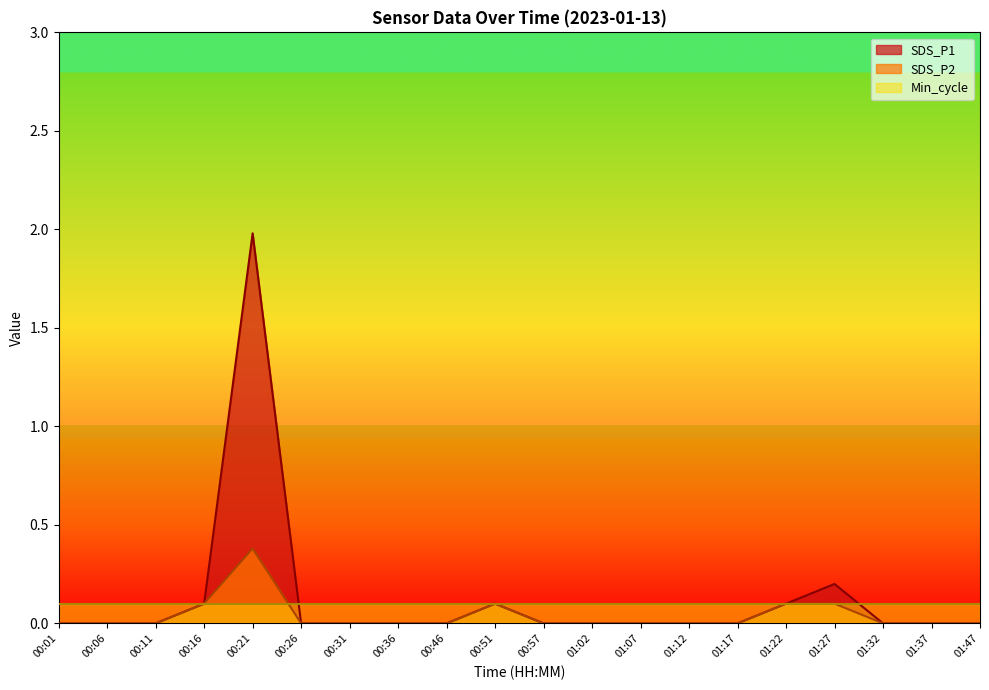

True or false: SDS_P1 and SDS_P2 cross at least once.

False